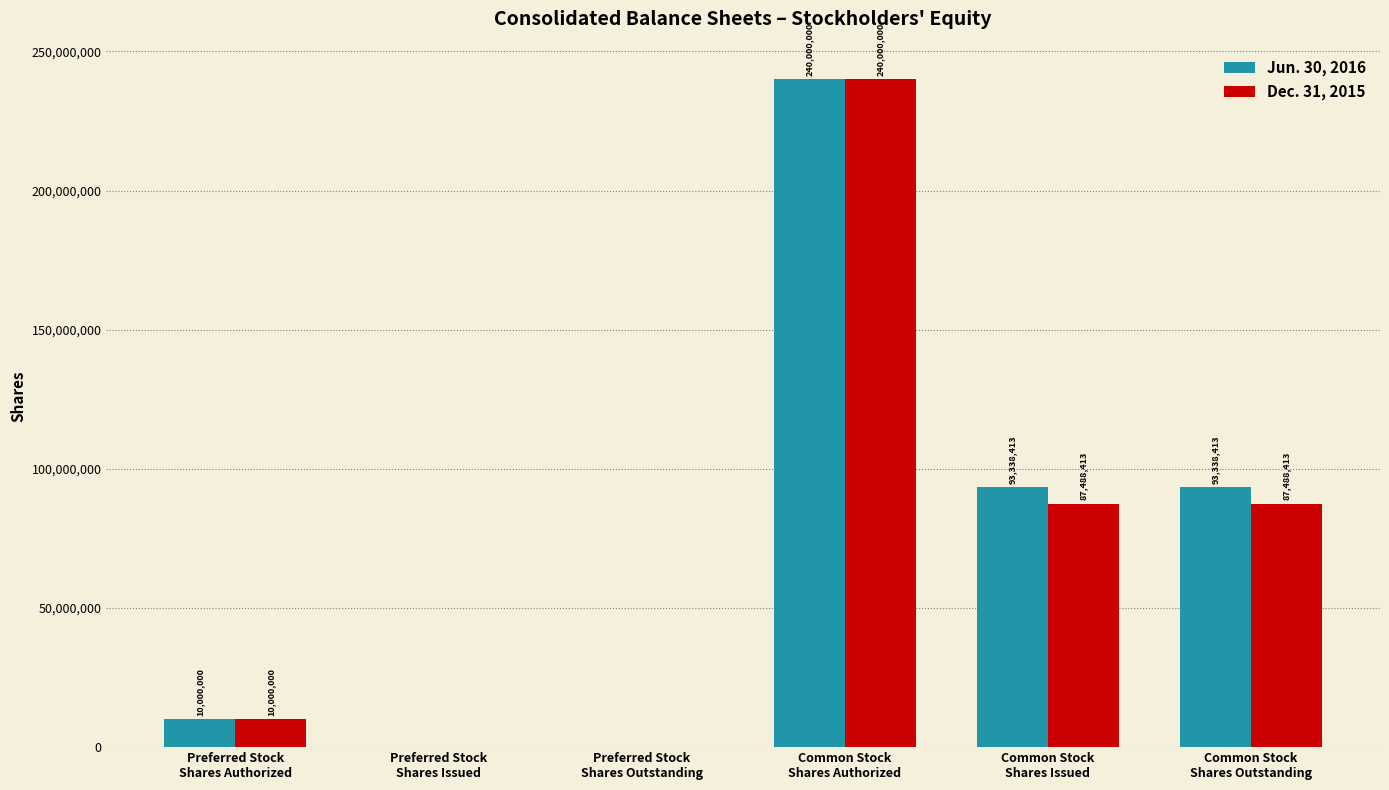

Reading right to left, what are all the values shown in this chart?

Jun. 30, 2016: Common Stock
Shares Outstanding=93338413	Common Stock
Shares Issued=93338413	Common Stock
Shares Authorized=240000000	Preferred Stock
Shares Outstanding=0	Preferred Stock
Shares Issued=0	Preferred Stock
Shares Authorized=10000000
Dec. 31, 2015: Common Stock
Shares Outstanding=87488413	Common Stock
Shares Issued=87488413	Common Stock
Shares Authorized=240000000	Preferred Stock
Shares Outstanding=0	Preferred Stock
Shares Issued=0	Preferred Stock
Shares Authorized=10000000